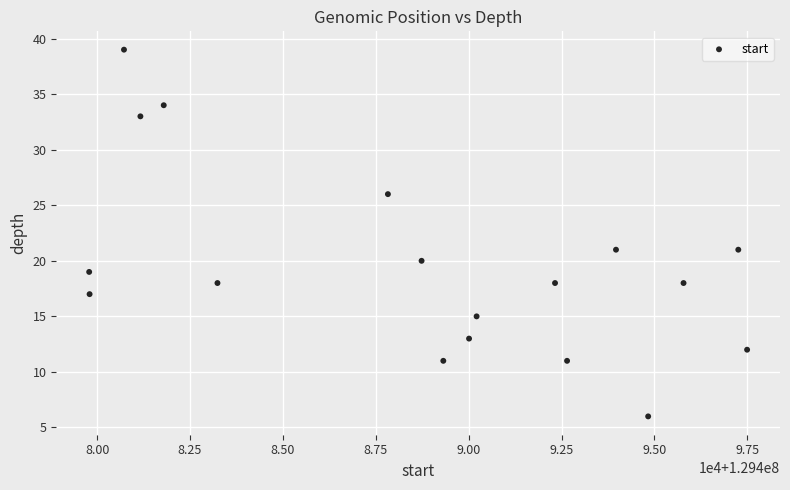

What is the range of Y values (max minus min)?

33